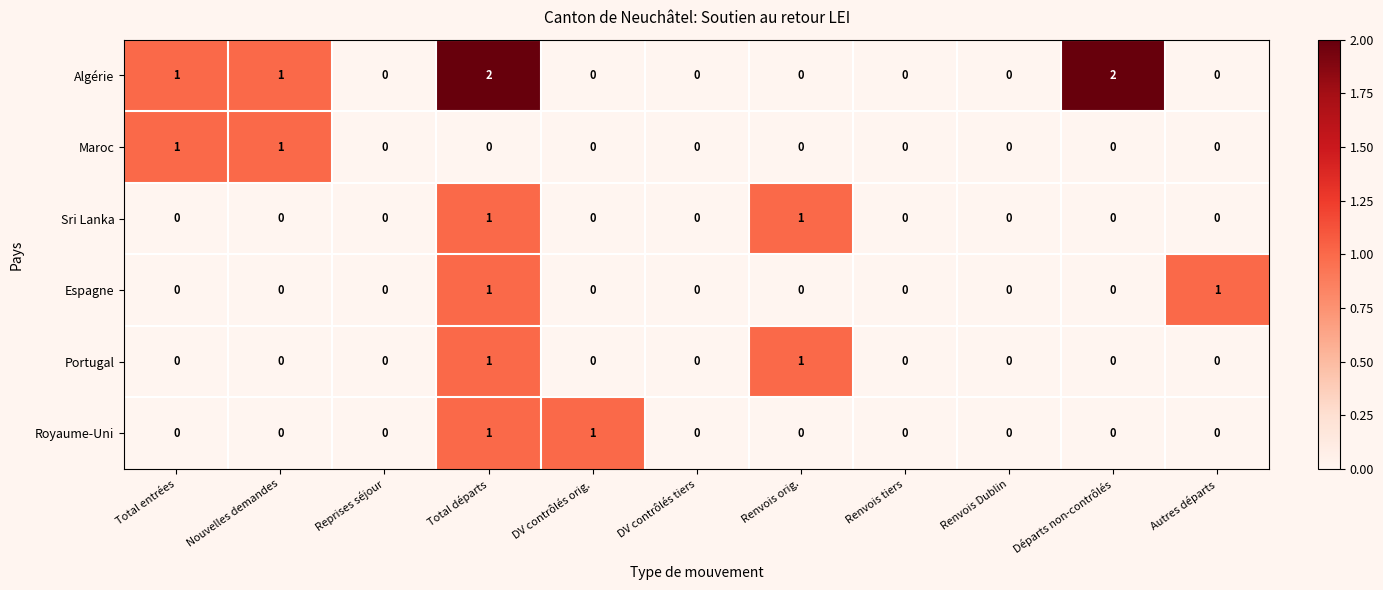

The value of Sri Lanka at Renvois Dublin is 0. True or false?

True